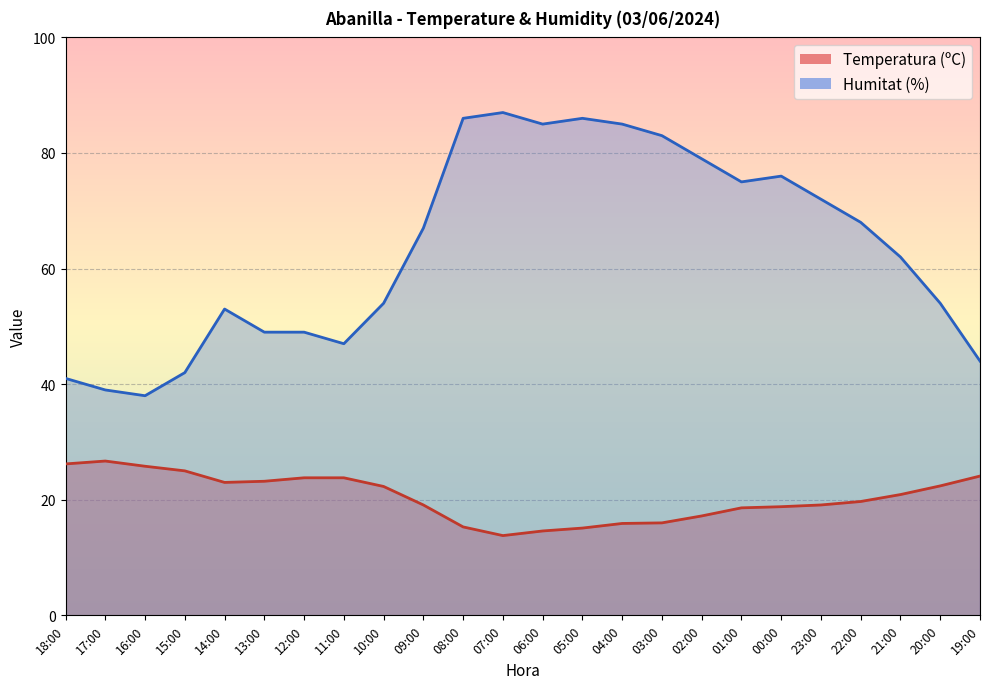

True or false: Temperatura (ºC) and Humitat (%) cross at least once.

False